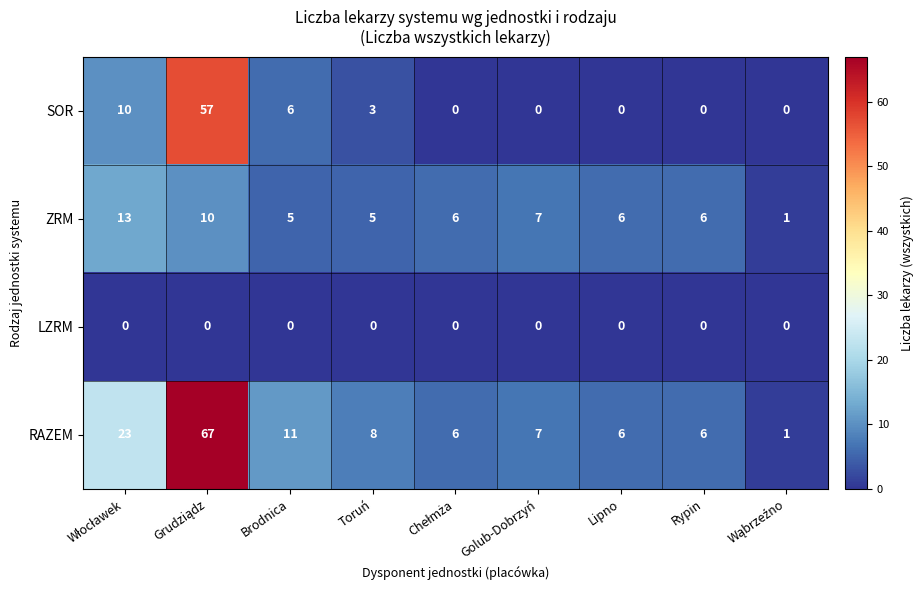

True or false: ZRM has a value of 5 at Toruń.

True